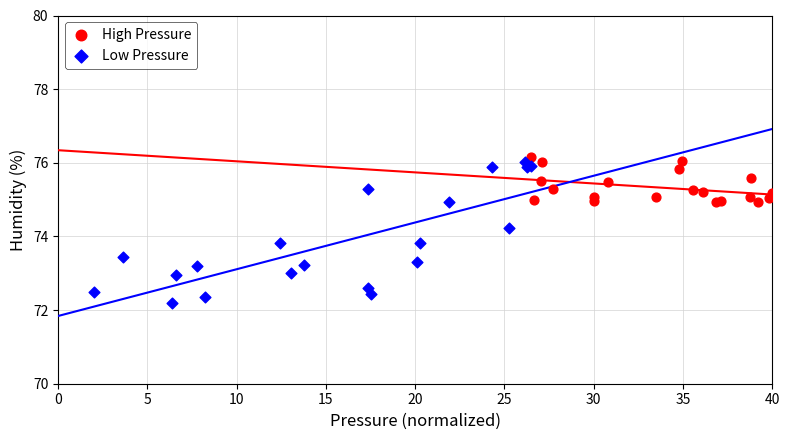

Which series reaches the minimum Y coordinate?

Low Pressure